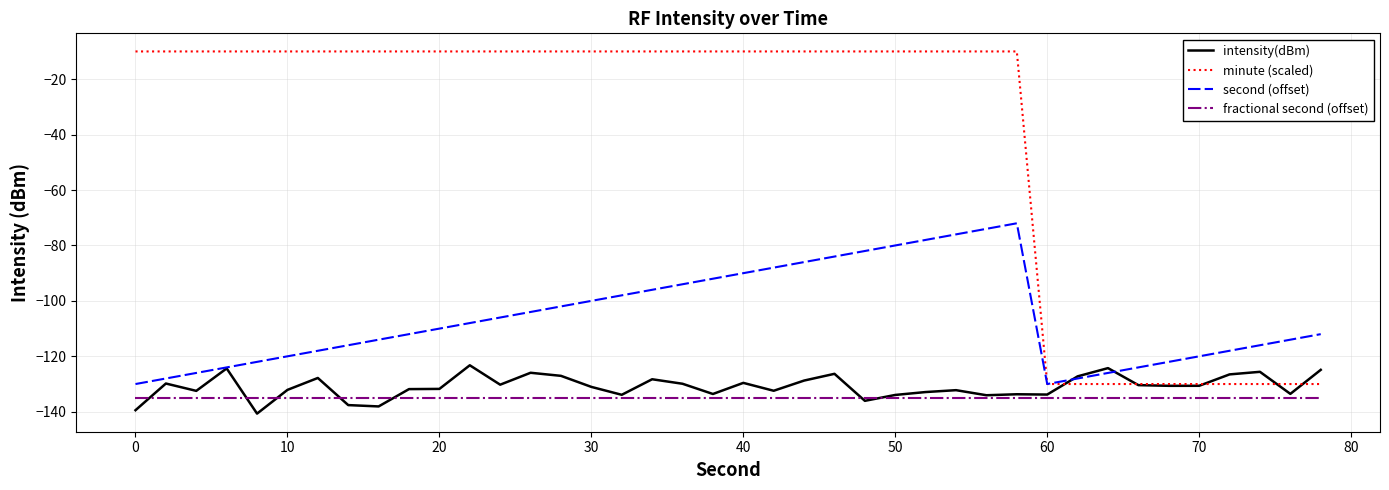

Which series has the largest total across all categories?

minute (scaled)